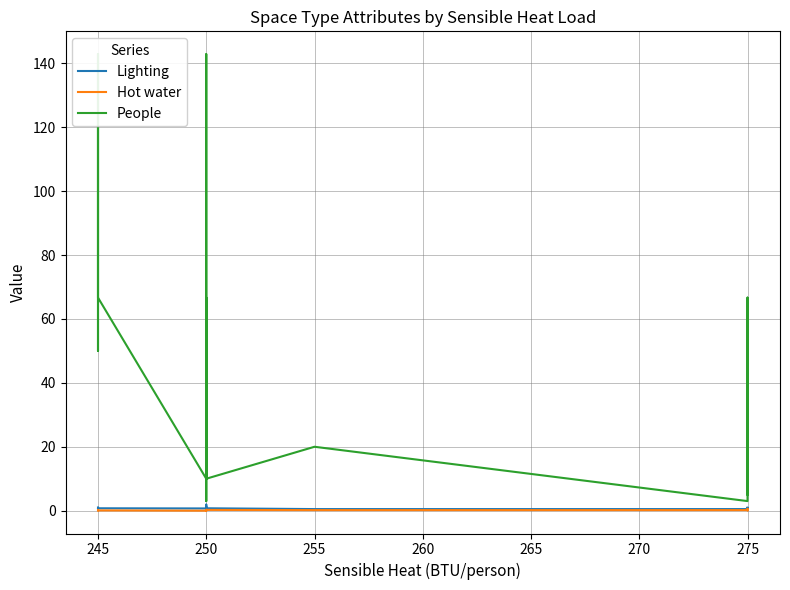

What is the difference between the second highest and minimum values in the Lighting series?

0.7